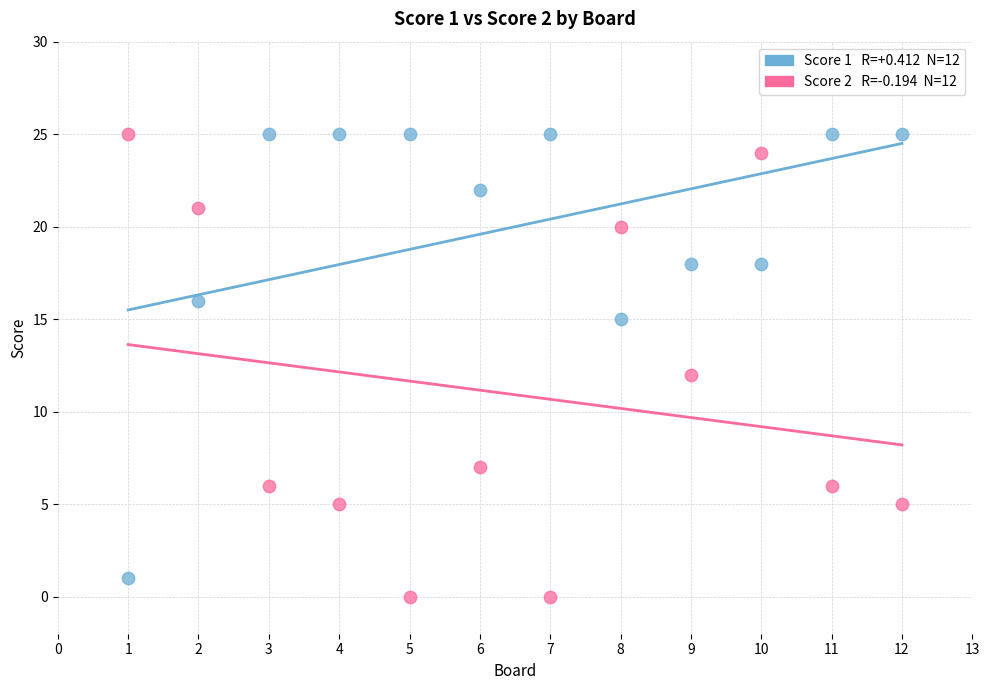

Across all data points, what is the range of Y values (max minus min)?

25